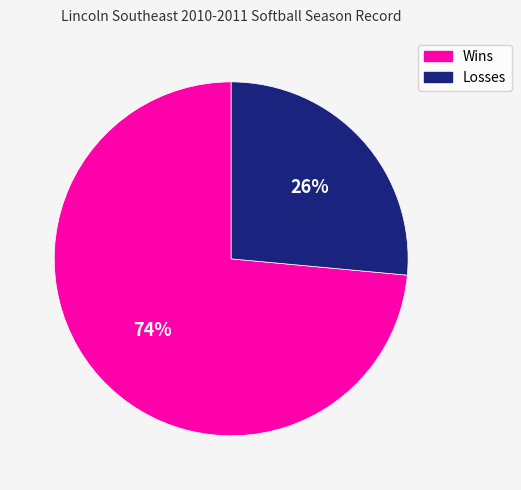

What percentage is the Losses slice, to the nearest percent?

26%